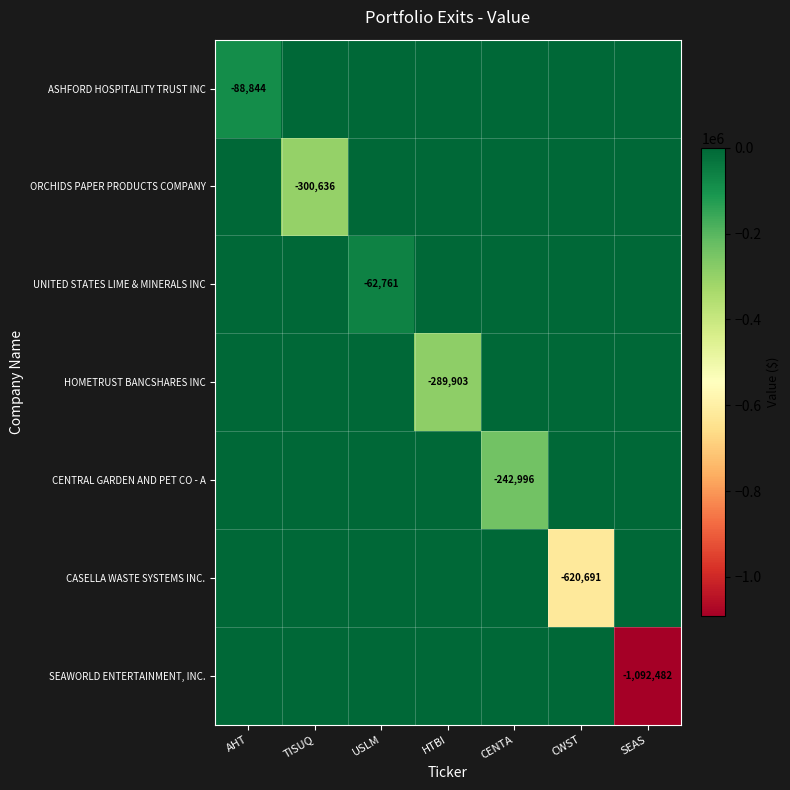

Between AHT and USLM, which is larger?

USLM